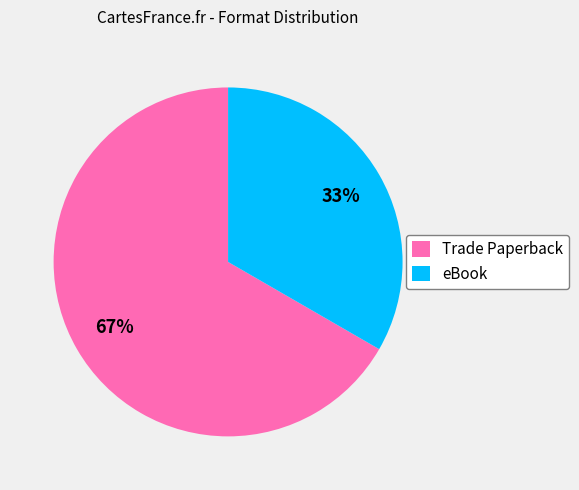

Combined, do eBook and Trade Paperback account for over 50%?

Yes